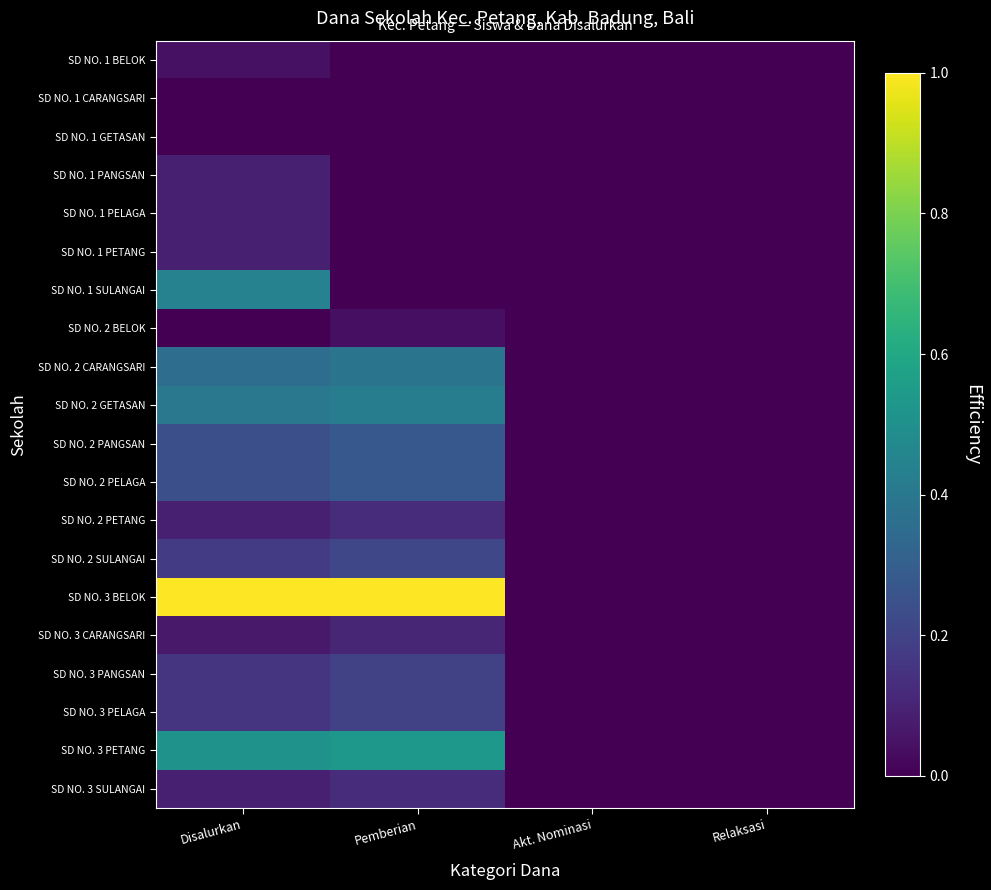

At which category is the sum across all series the highest?

Disalurkan